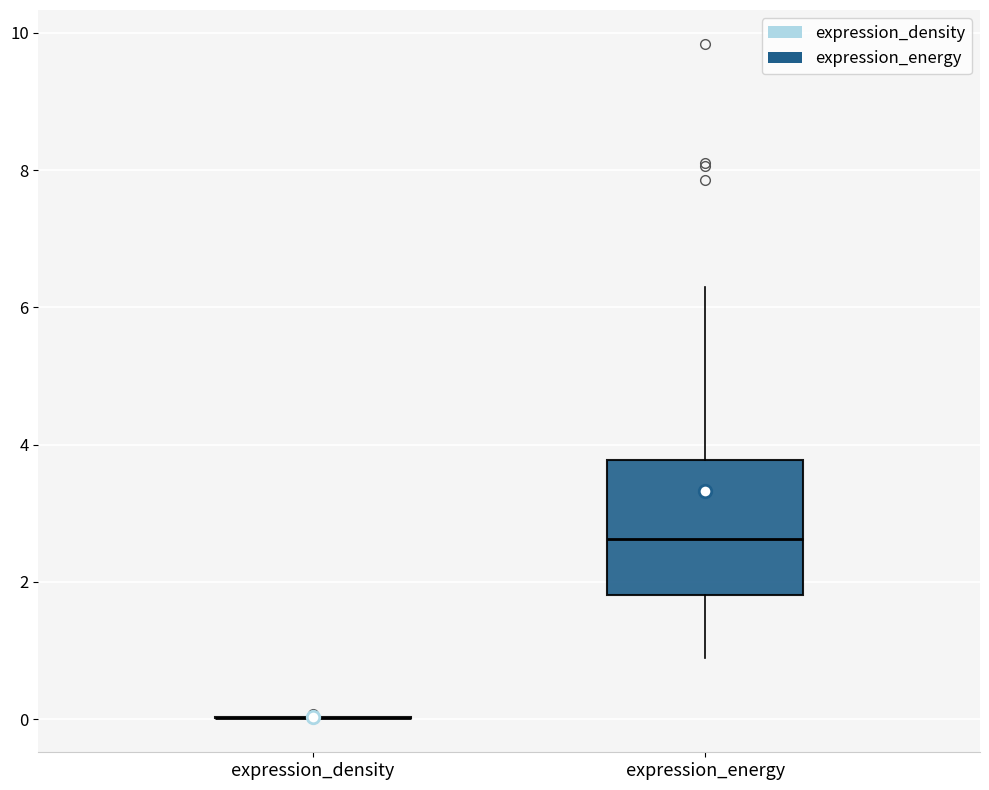

Reading left to right, read every box against the y-axis: the position of its median line, the range the box covers, and the ends of its whiskers. The values are not printed on the chart, so give them approximately, as read against the axis.

expression_density: box collapsed to a line at 0.0, whiskers 0.0 to 0.0
expression_energy: median 2.6, box 1.8 to 3.8, whiskers 0.8 to 6.2